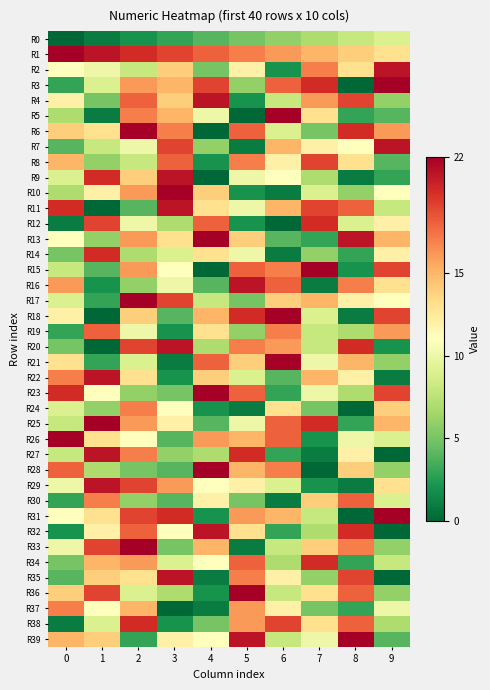

Count the number of data series in this chart.

40